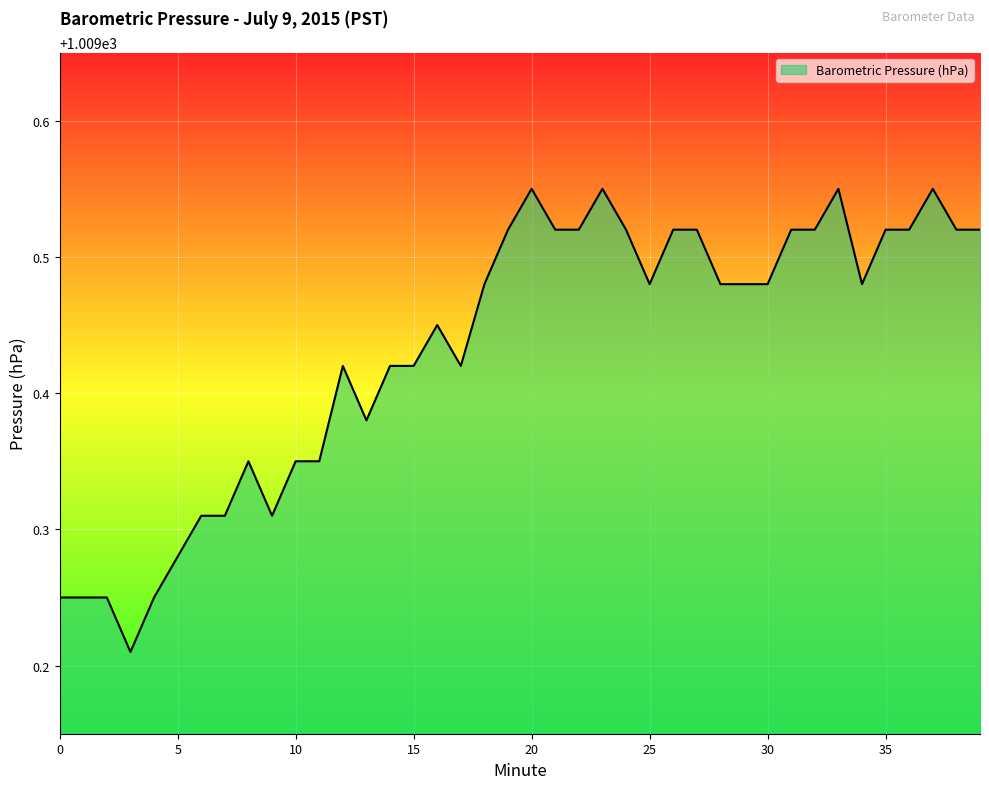

What is the difference between the maximum and minimum values?

0.3